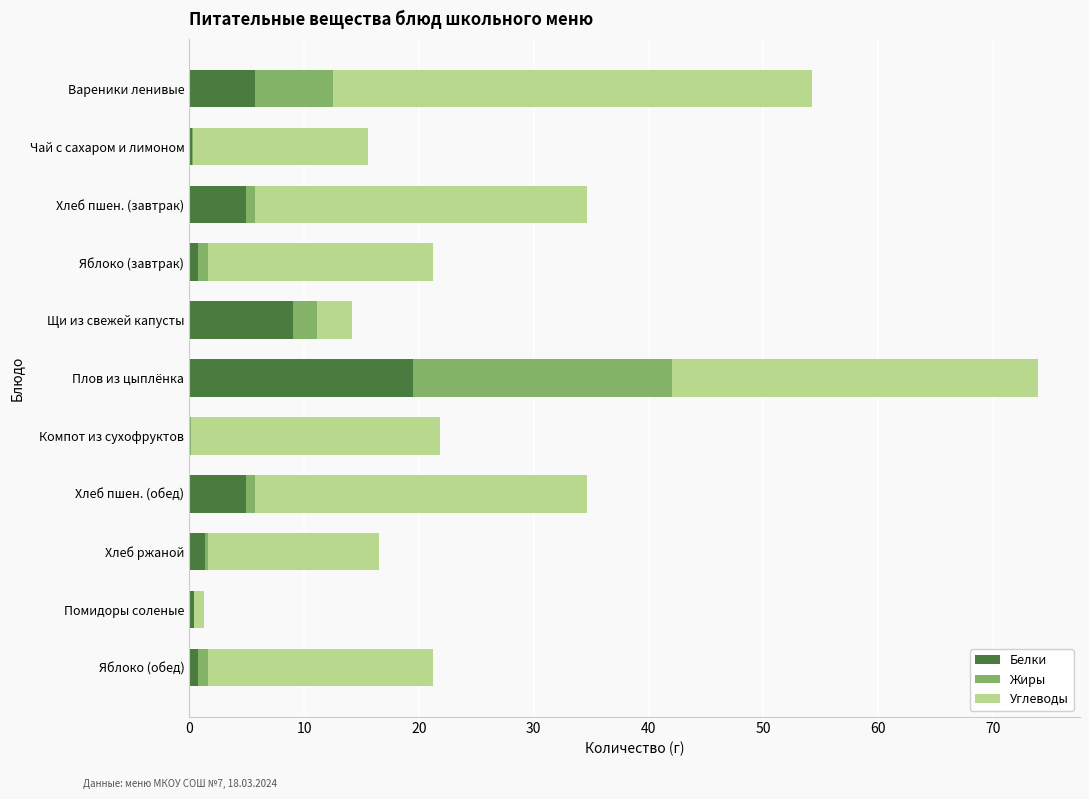

What value does the Белки series have at Вареники ленивые?

5.7